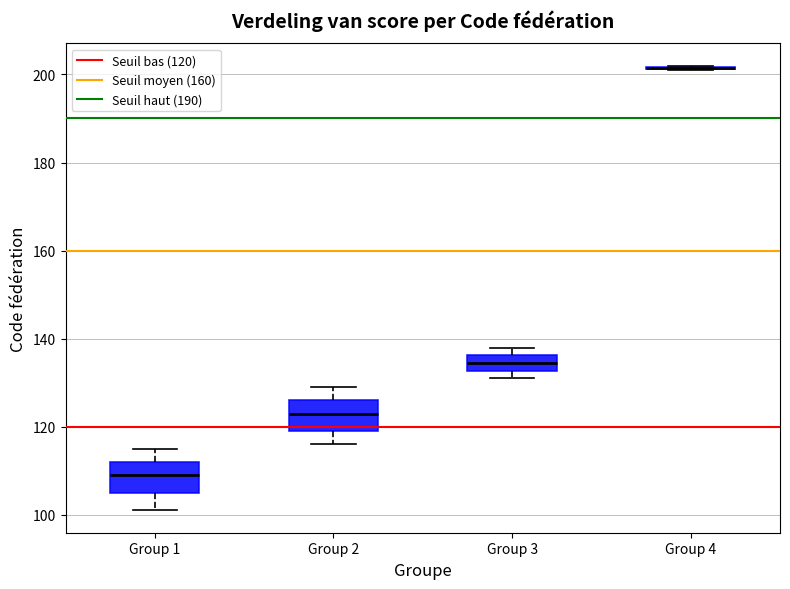

Reading left to right, read every box against the y-axis: the position of its median line, the range the box covers, and the ends of its whiskers. The values are not printed on the chart, so give them approximately, as read against the axis.

Group 1: median 110, box 106 to 112, whiskers 102 to 116
Group 2: median 124, box 120 to 126, whiskers 116 to 130
Group 3: median 134, box 132 to 136, whiskers 132 (just below the box's lower edge) to 138
Group 4: box collapsed to a line at 202, whiskers 202 to 202